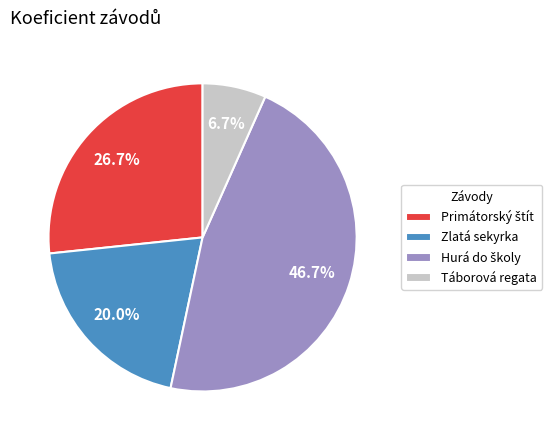

Does Táborová regata represent more than half of the total?

No